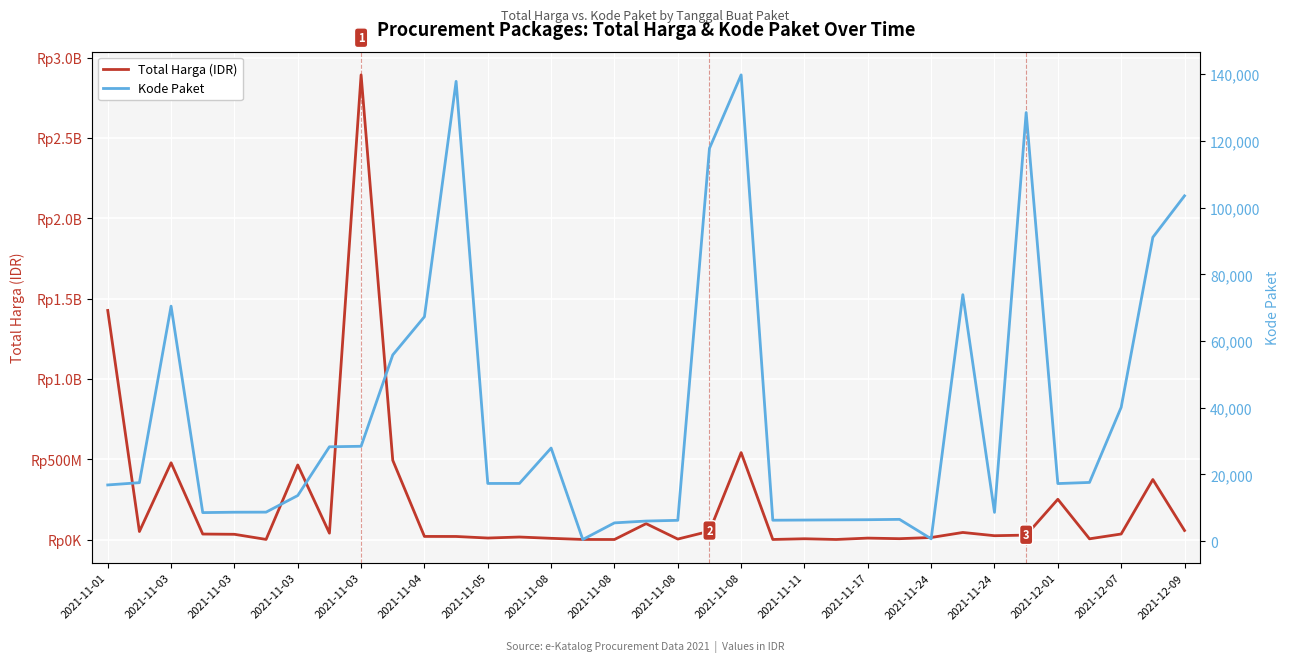

What is the value of the Total Harga (IDR) point at the 21st from the left?

541071000